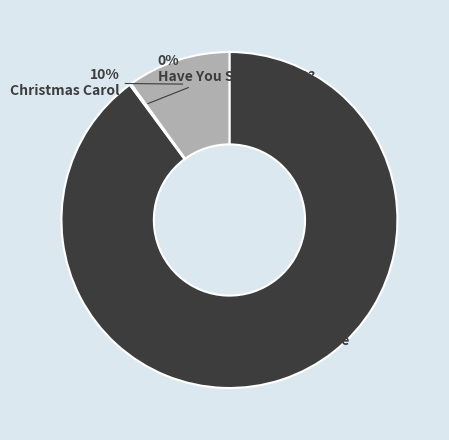

To the nearest percent, what is the difference between the Christmas Carol and Disney Minnie Mouse slice percentages?

80%